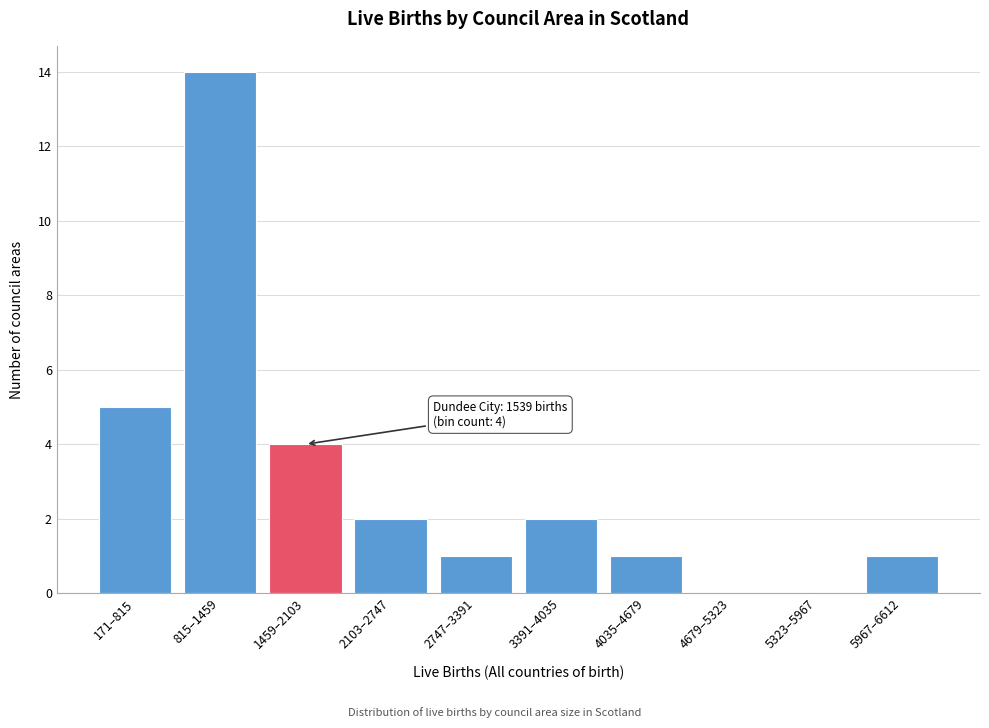

Reading left to right, transcribe all the data shown in this chart.

171–815=5	815–1459=14	1459–2103=4	2103–2747=2	2747–3391=1	3391–4035=2	4035–4679=1	4679–5323=0	5323–5967=0	5967–6612=1